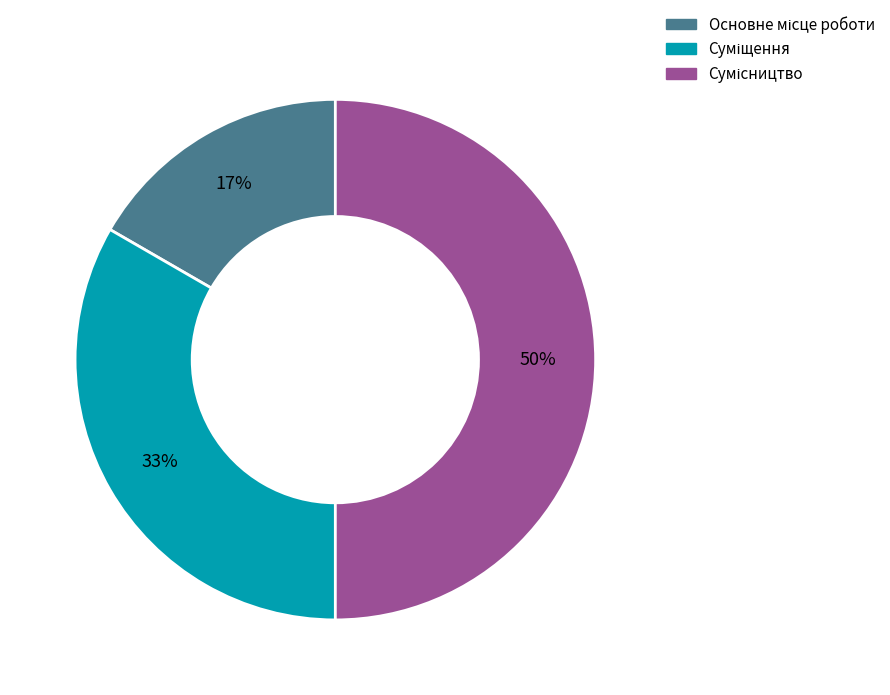

To the nearest percent, what is the difference between the largest and smallest slice percentages?

33%